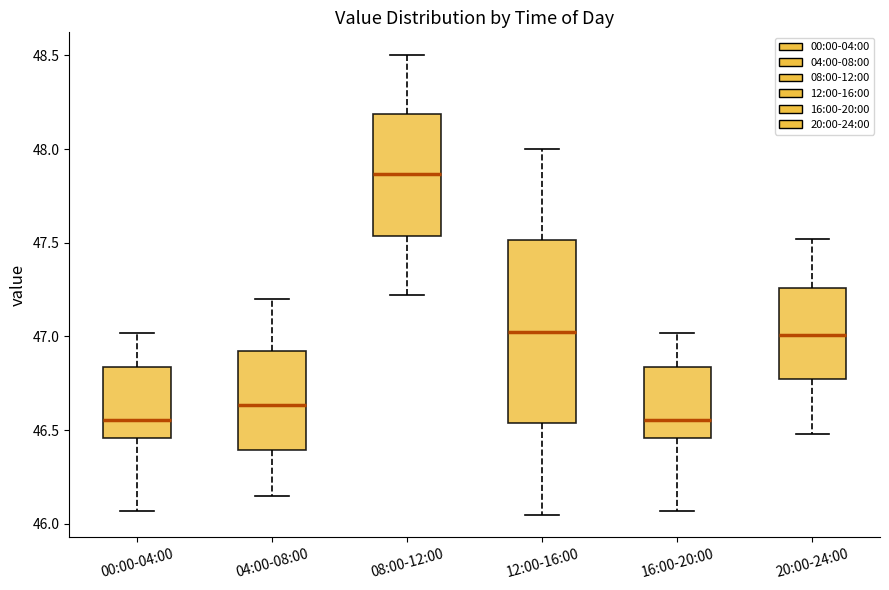

Which box is the tallest, from its lower edge to its upper edge?

12:00-16:00